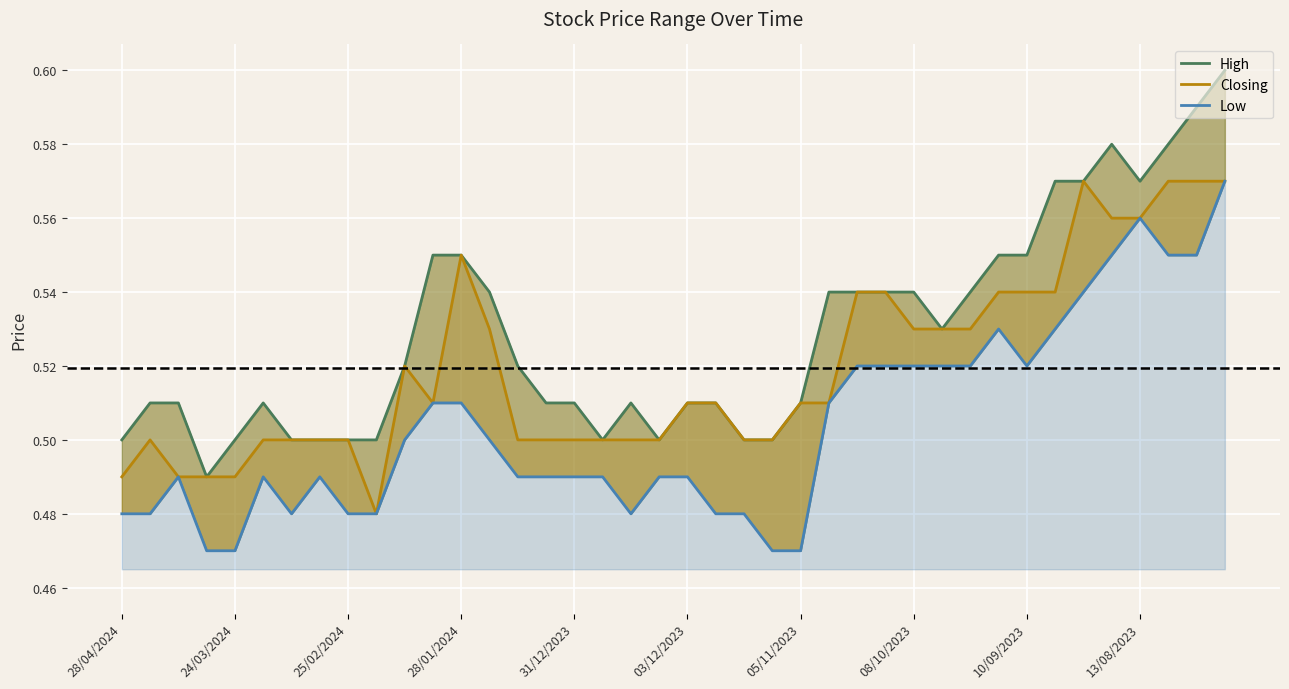

At which category is the sum across all series the highest?

39